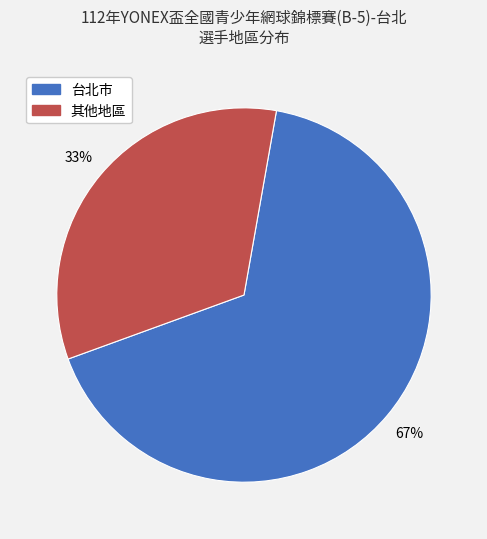

To the nearest percent, what is the average slice percentage?

50%